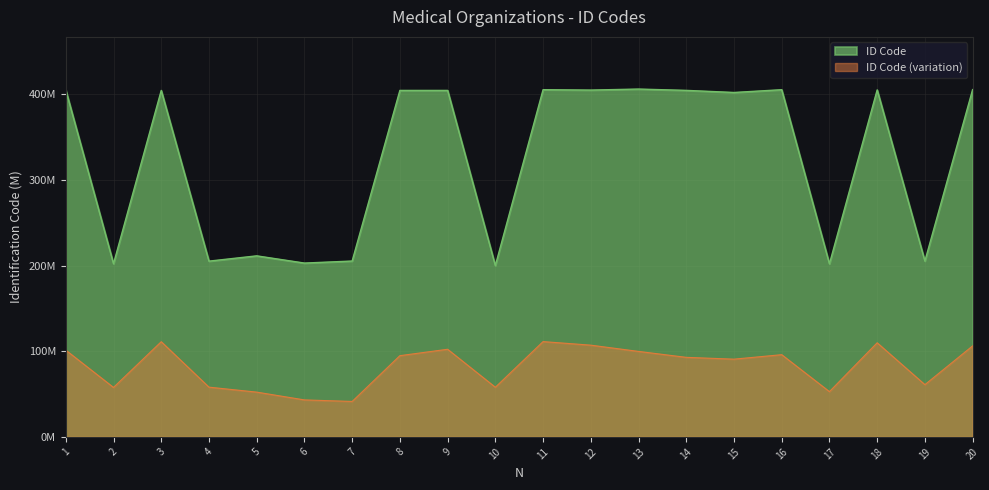

True or false: there are more than 0 points higher than both neighbors.

True